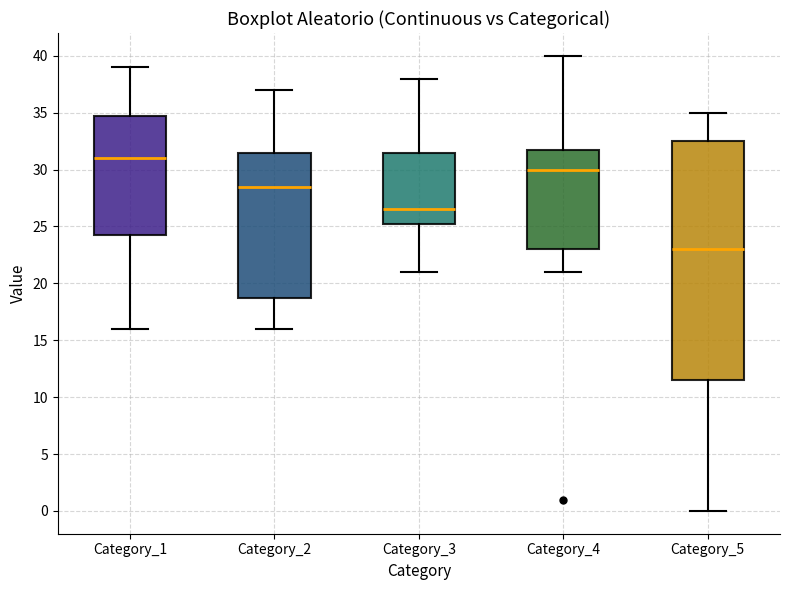

Reading left to right, transcribe this box plot: for each box, give where its median line is, the range the box spans, and where its two whiskers end, as read against the y-axis. The values are not printed on the chart, so give them approximately, as read against the axis.

Category_1: median 31.0, box 24.5 to 35.0, whiskers 16.0 to 39.0
Category_2: median 28.5, box 19.0 to 31.5, whiskers 16.0 to 37.0
Category_3: median 26.5, box 25.5 to 31.5, whiskers 21.0 to 38.0
Category_4: median 30.0, box 23.0 to 32.0, whiskers 21.0 to 40.0
Category_5: median 23.0, box 11.5 to 32.5, whiskers 0.0 to 35.0